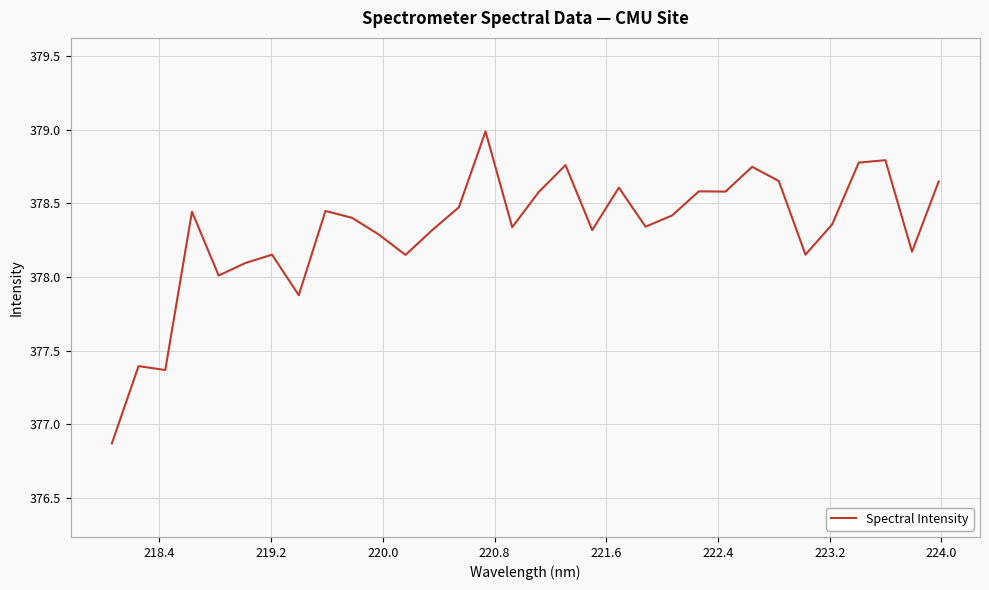

What is the minimum value shown in the chart?

376.9